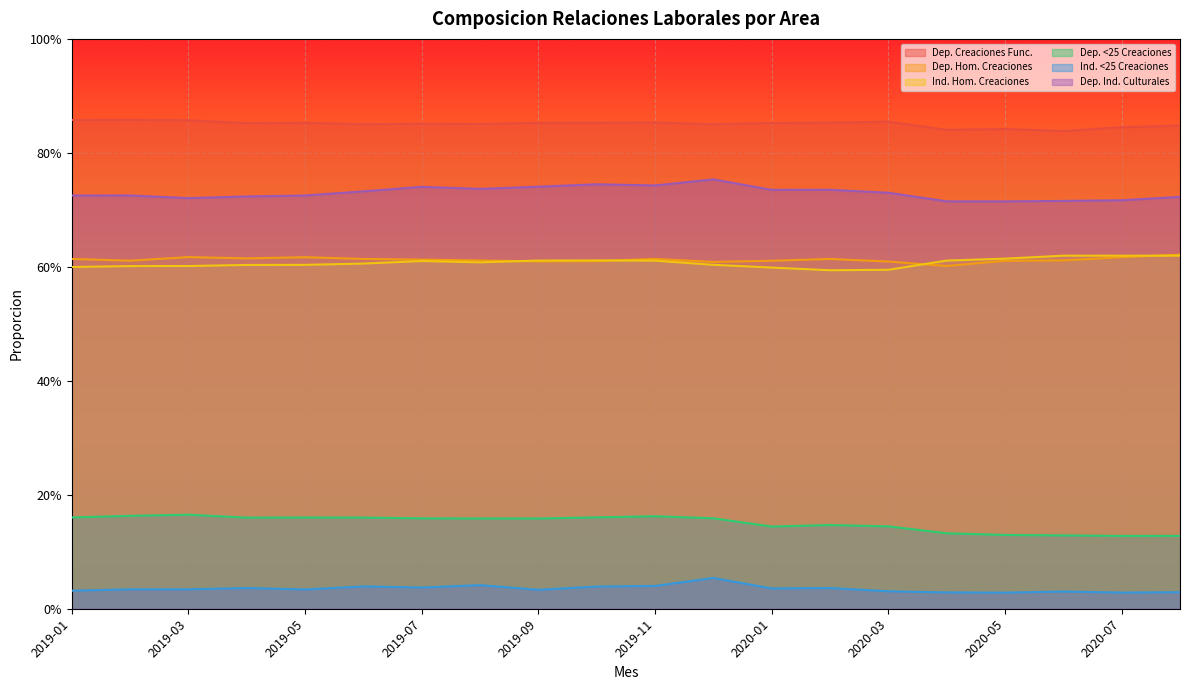

How many interior local peaks does the Dep. Hom. Creaciones series have?

4